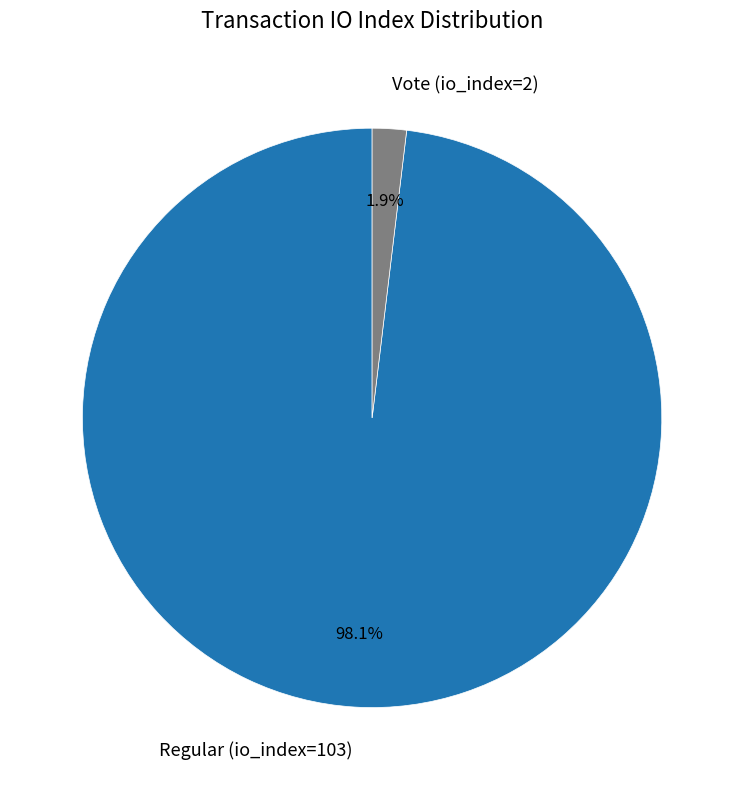

To the nearest percent, what is the combined percentage of Regular (io_index=103) and Vote (io_index=2)?

100%